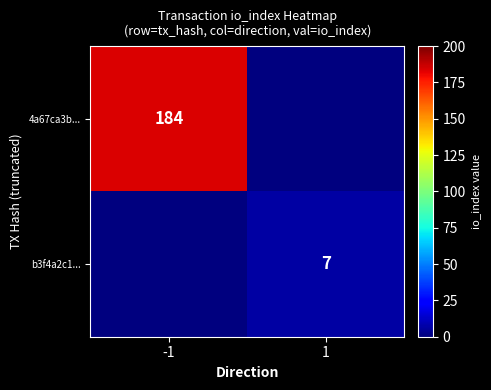

The value of 4a67ca3b... at -1 is 326. True or false?

False